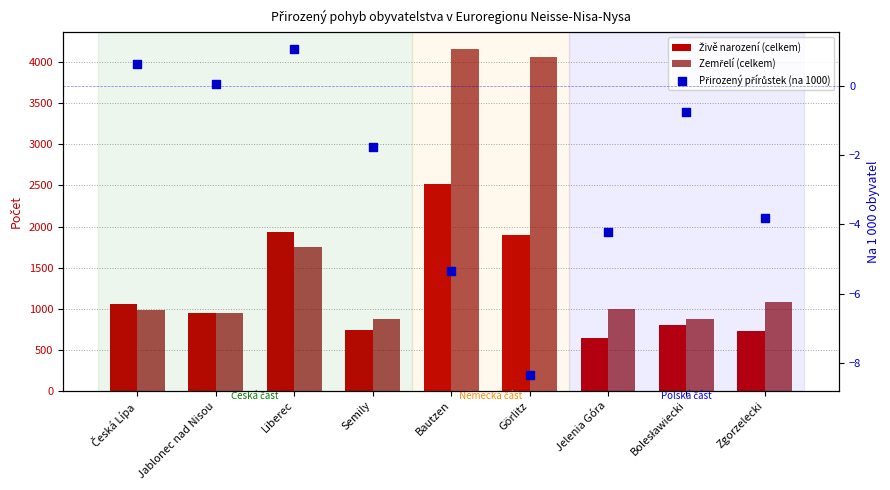

Which series reaches the minimum Y coordinate?

Přirozený přírůstek (na 1000)